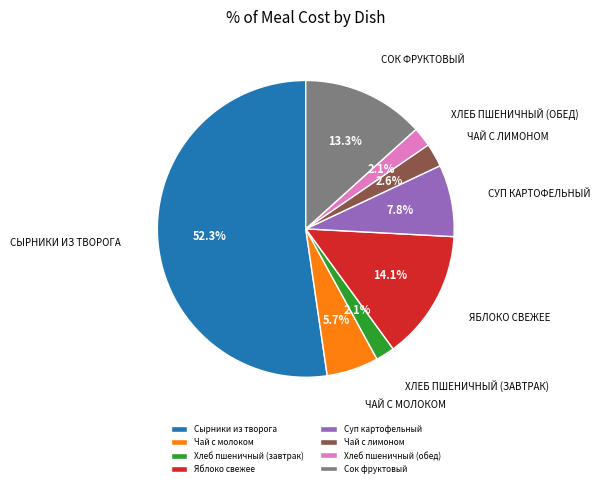

Is it true that Сок фруктовый is 13% of the pie?

True